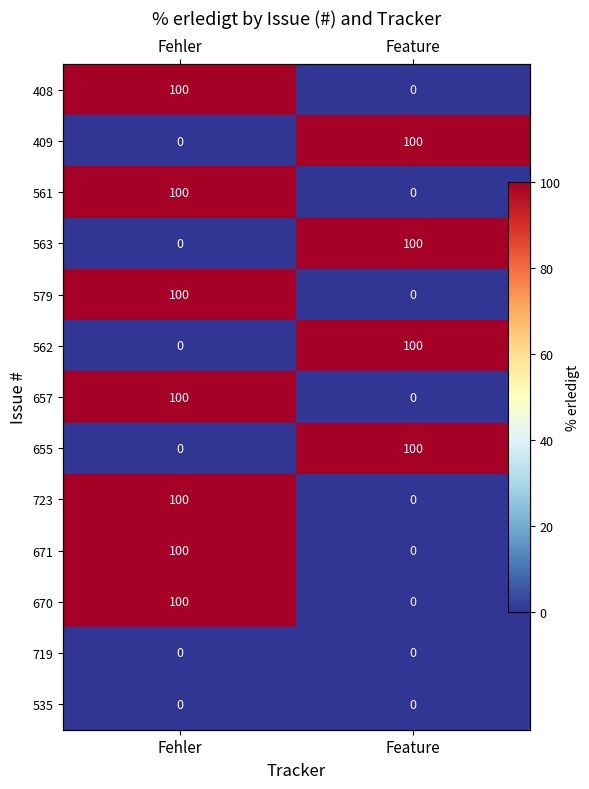

Count the 723 values in the range 0 to 100.

2